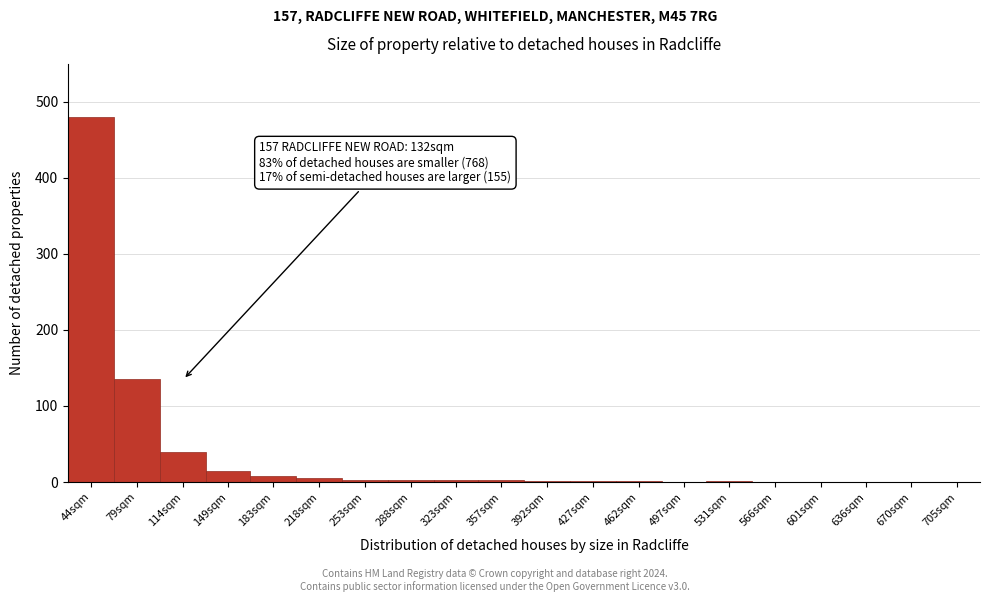

What is the sum of all values?

696